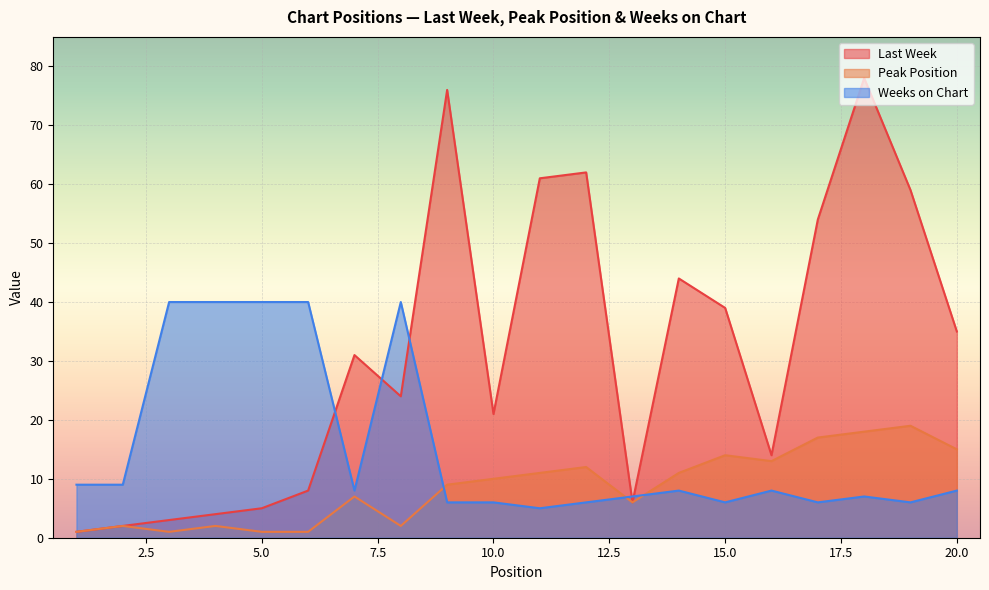

What is the value of the Peak Position point at the 3rd from the left?

1